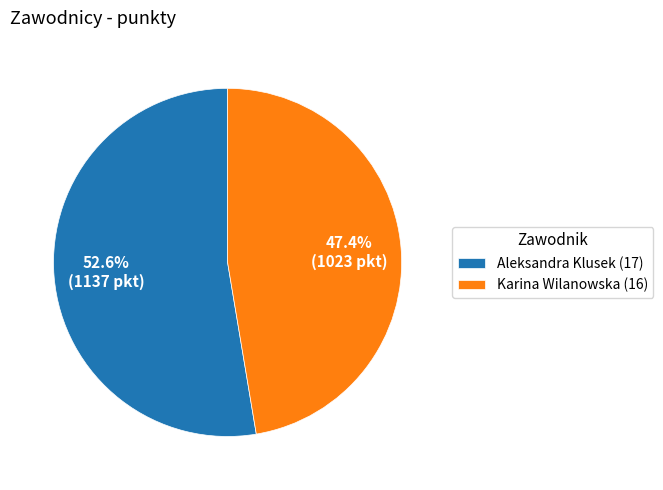

True or false: Aleksandra Klusek (17) accounts for 66% of the total.

False